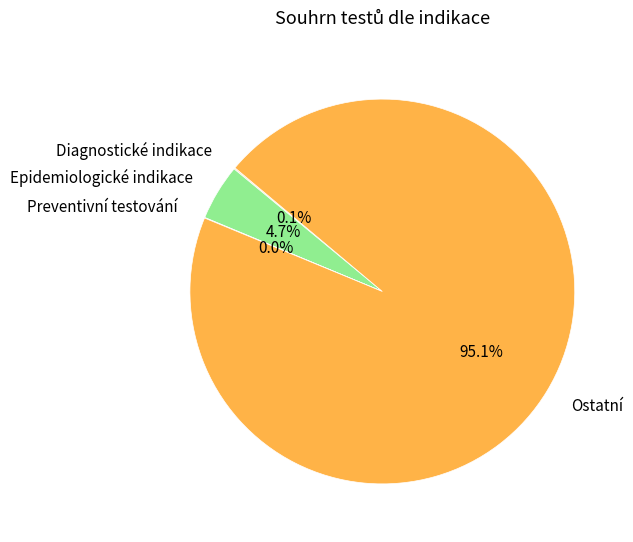

Does any single category account for the majority?

Yes